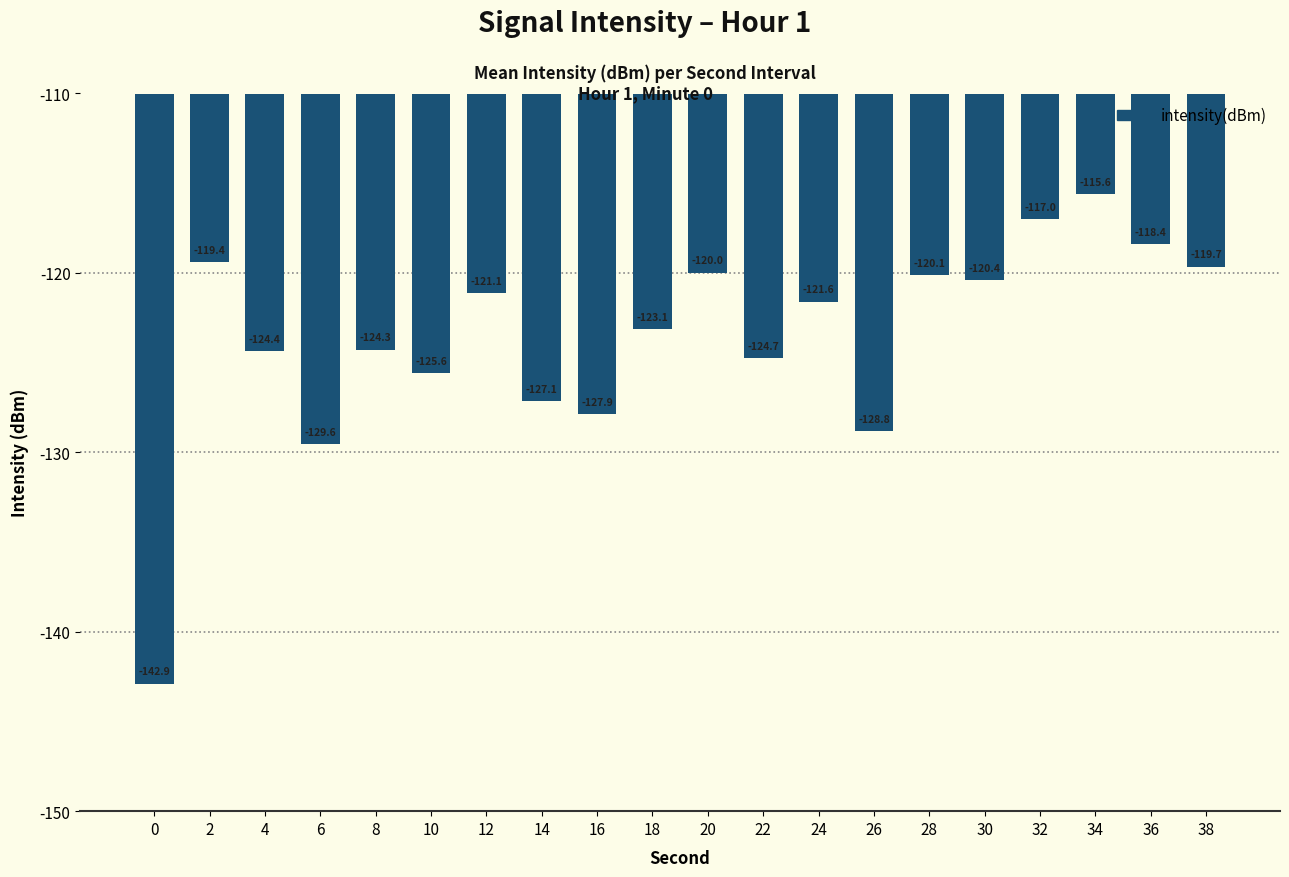

What is the difference between the maximum and minimum values?

27.3